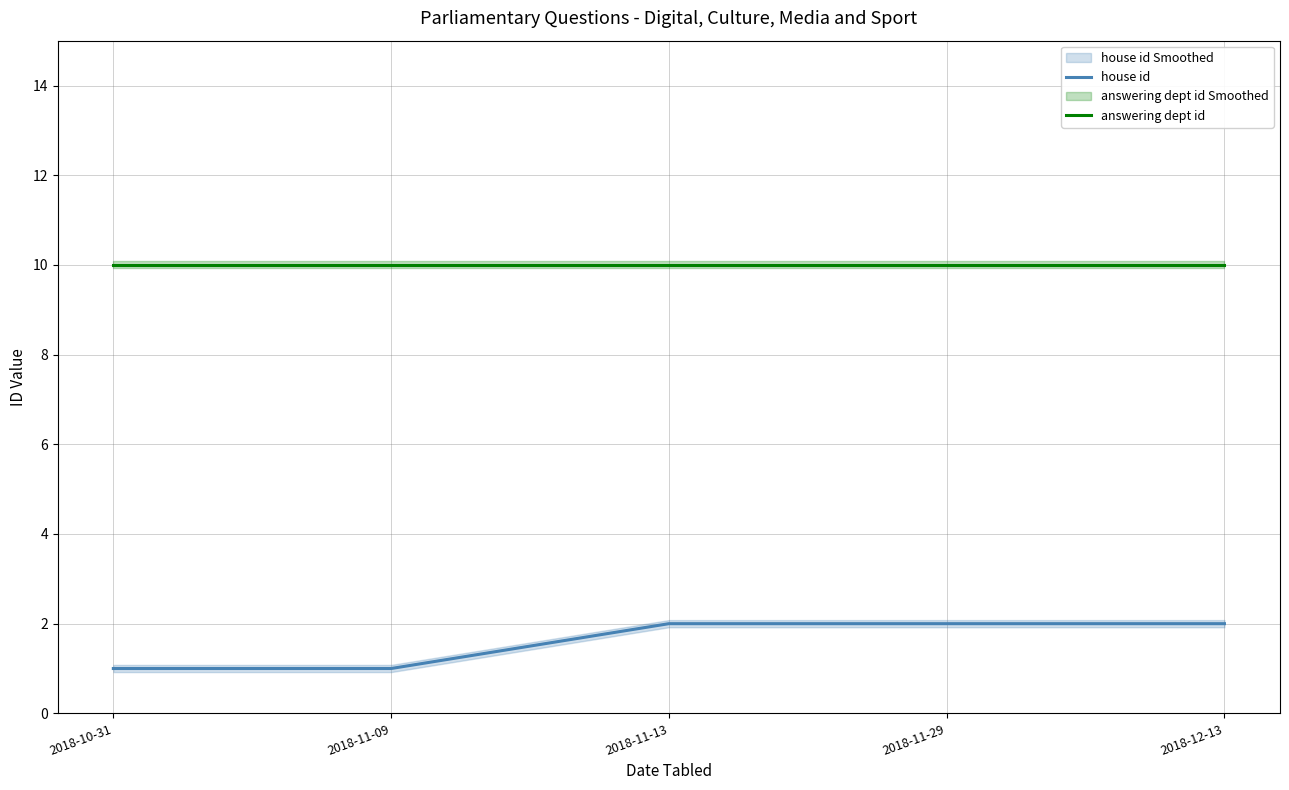

What are all the series names shown in the legend?

house id, answering dept id